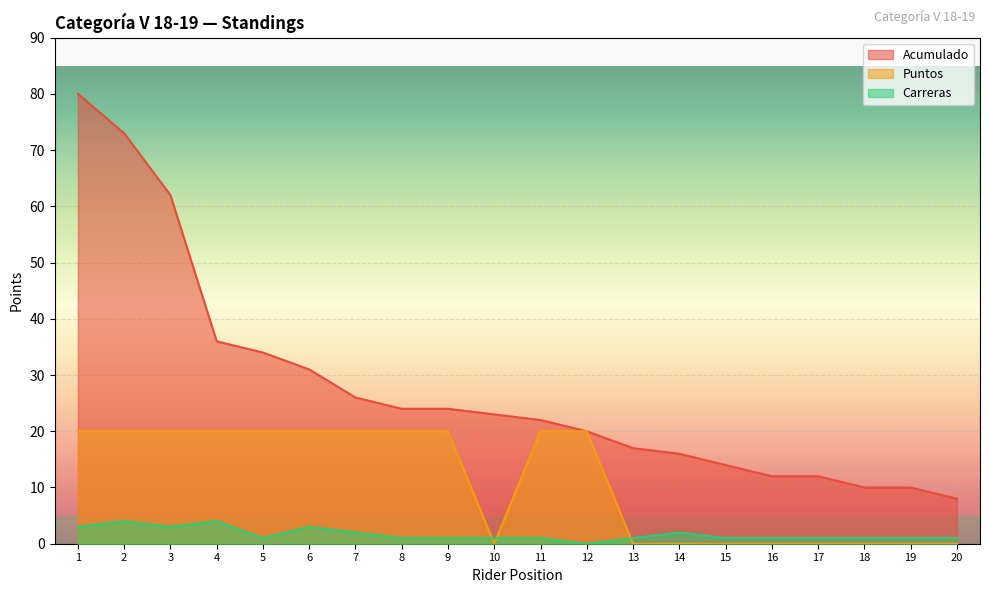

Rank the series at 5 from highest to lowest value.

Acumulado, Puntos, Carreras